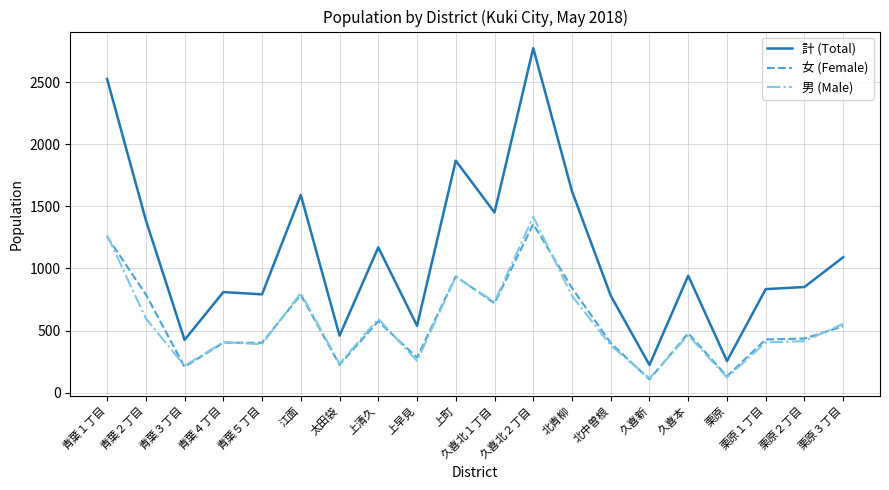

True or false: 男 (Male) has a value of 256 at 上早見.

True